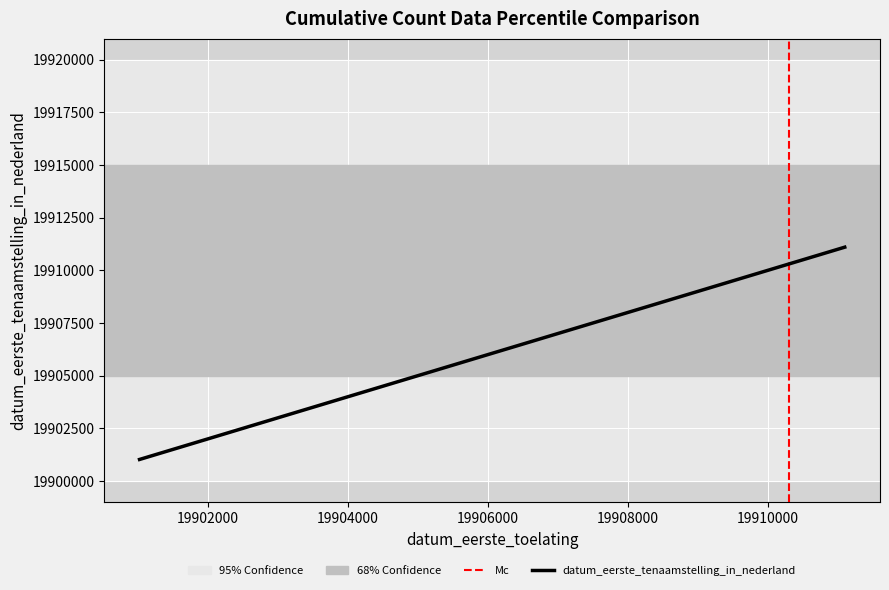

Reading left to right, list all the values displayed in this chart.

19901025	19910311	19911101